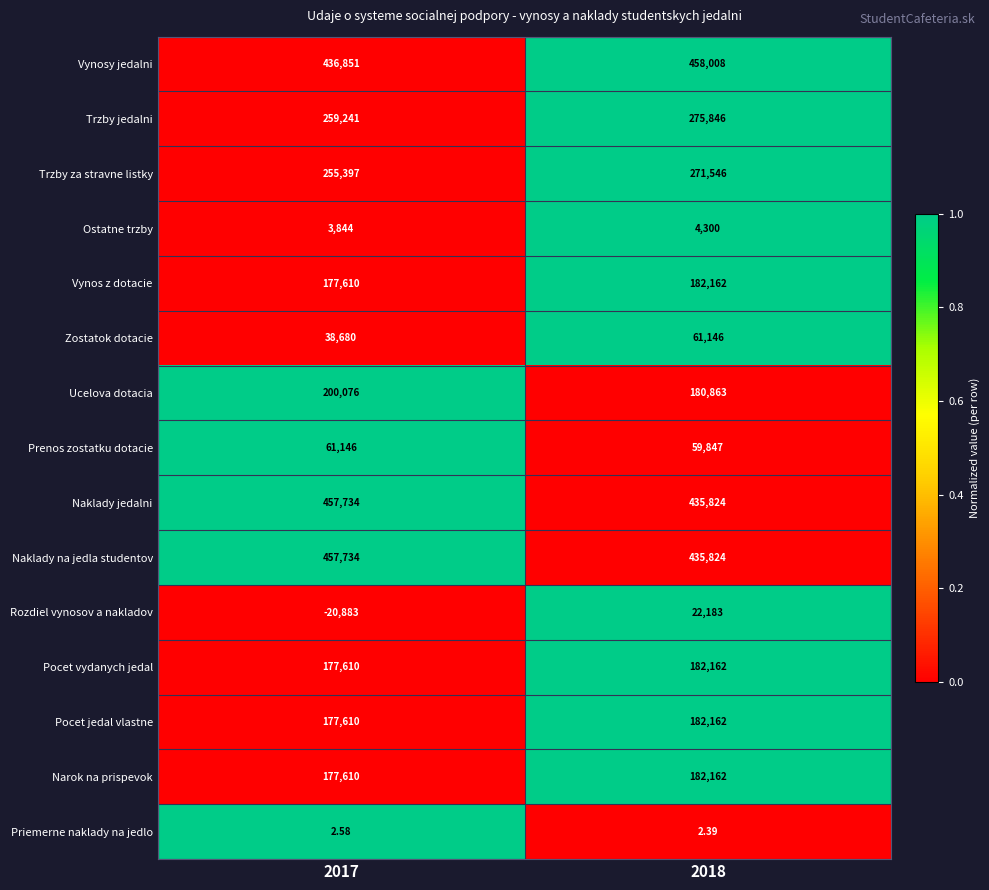

Which series has the widest spread of values?

Rozdiel vynosov a nakladov